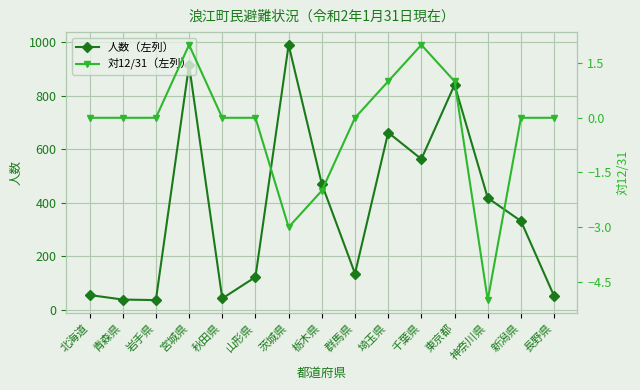

What is the total value across all series at 神奈川県?

413